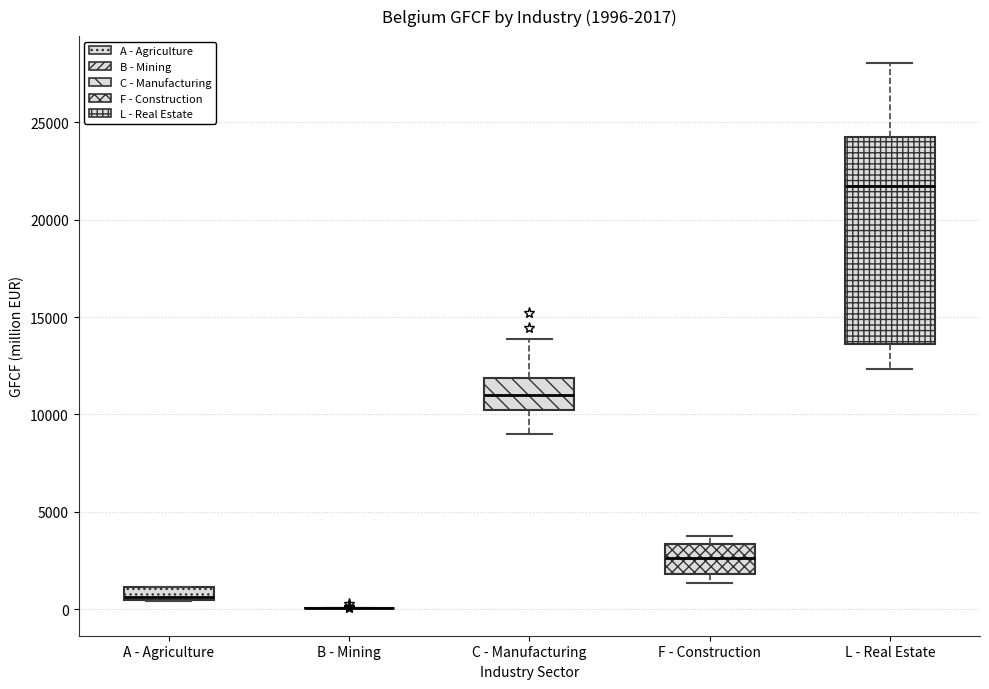

Which box is the tallest, from its lower edge to its upper edge?

L - Real Estate